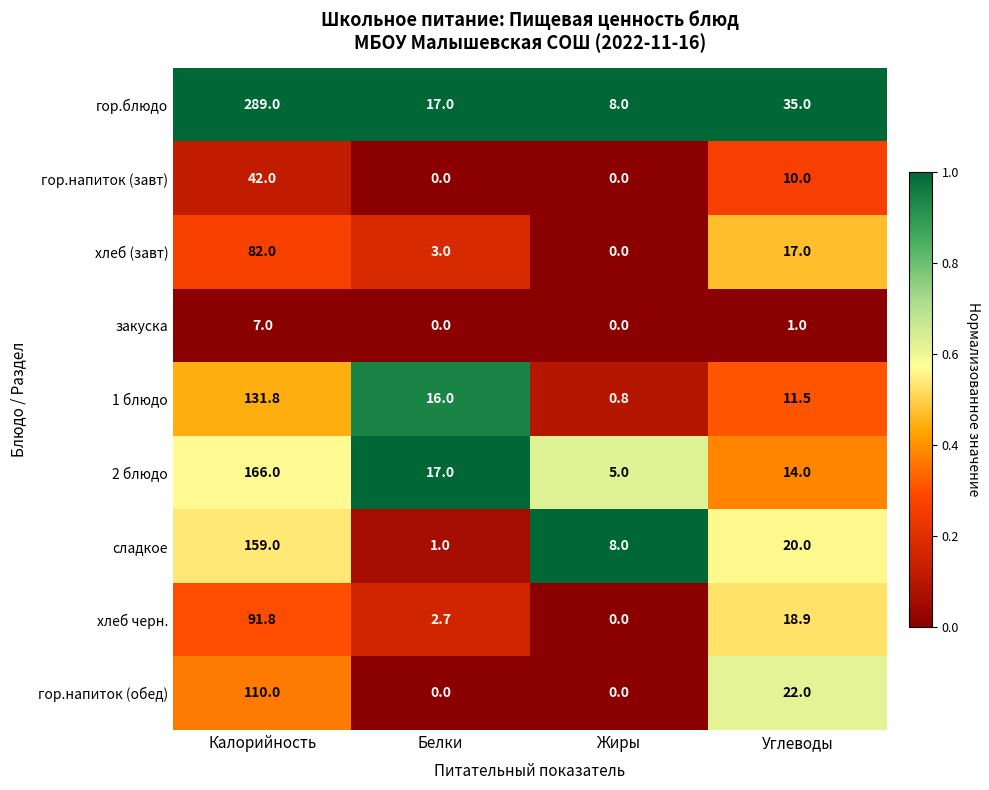

At which label does хлеб черн. reach its peak?

Калорийность